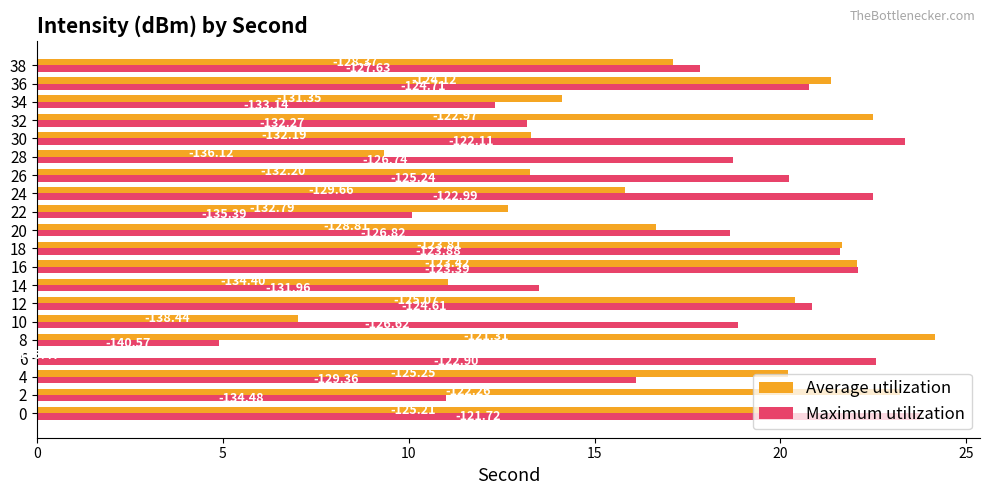

What are all the series names shown in the legend?

Average utilization, Maximum utilization